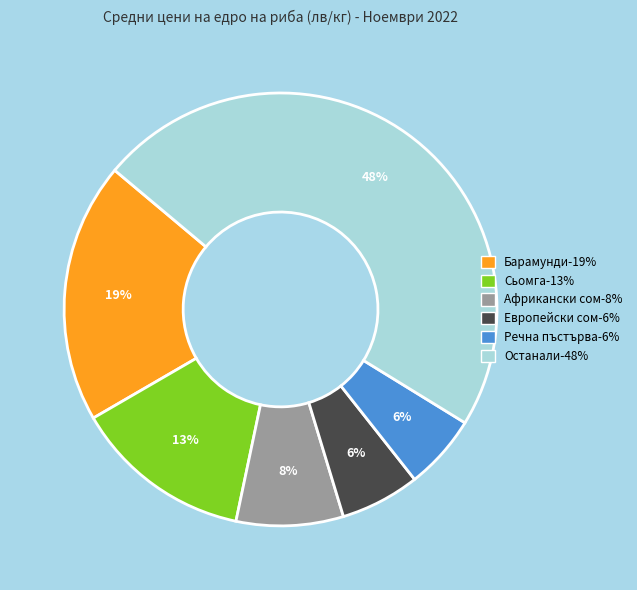

How many slices are in this pie chart?

6